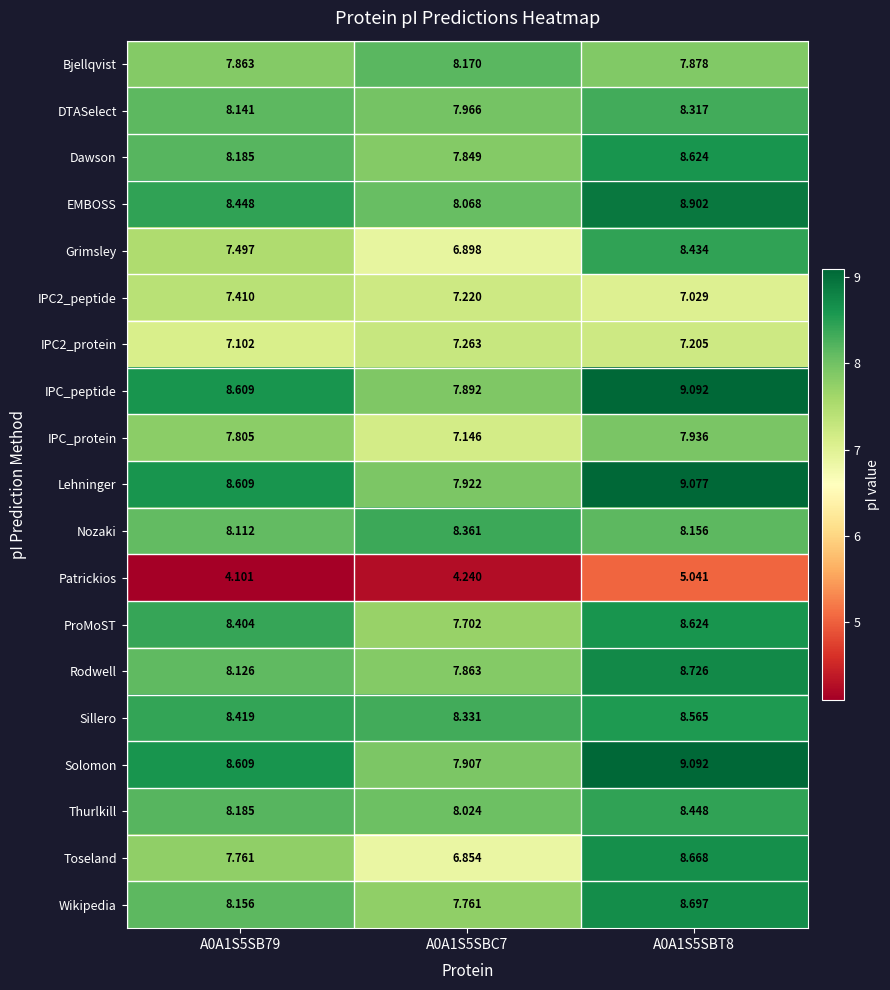

Which series changed the most between A0A1S5SB79 and A0A1S5SBC7?

Toseland